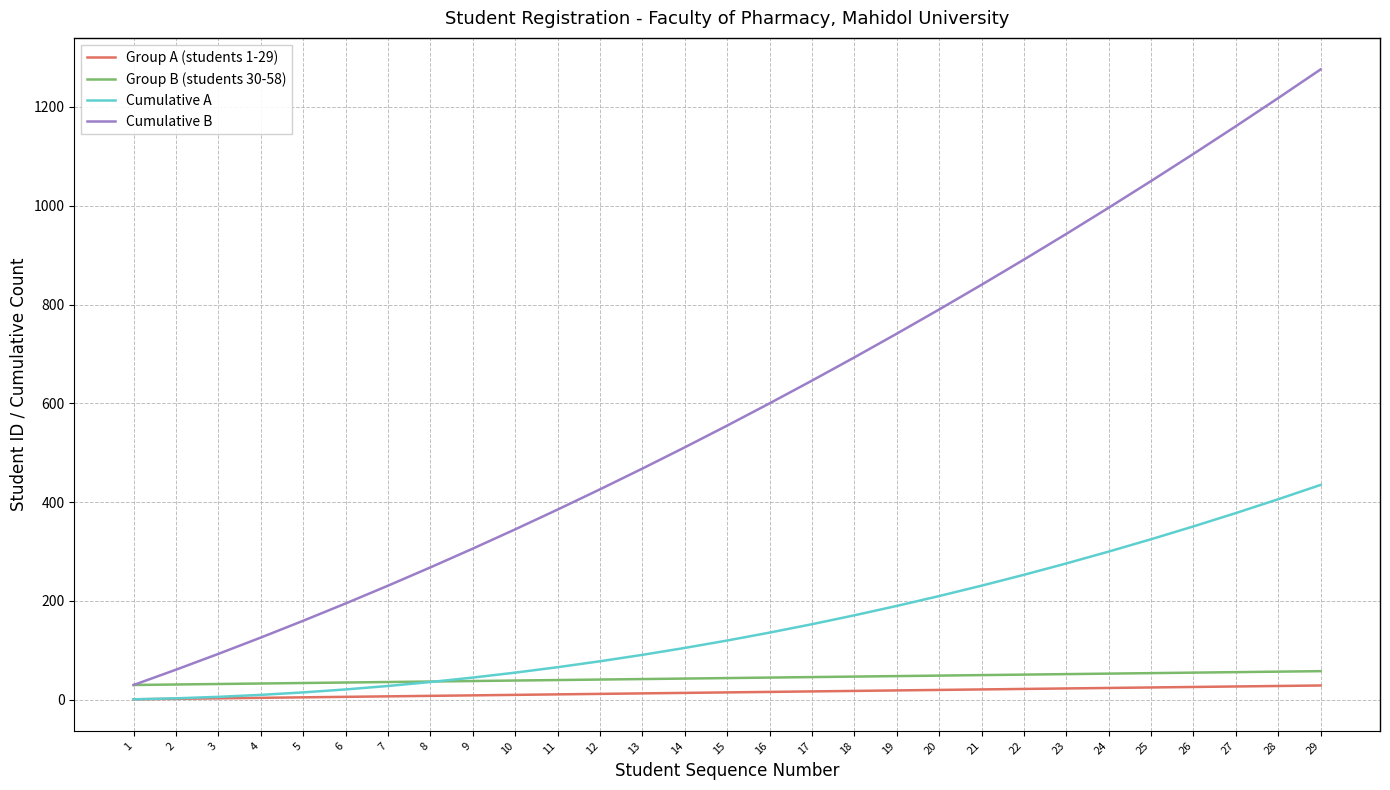

What is the spread (max minus min) of values at 7?

224